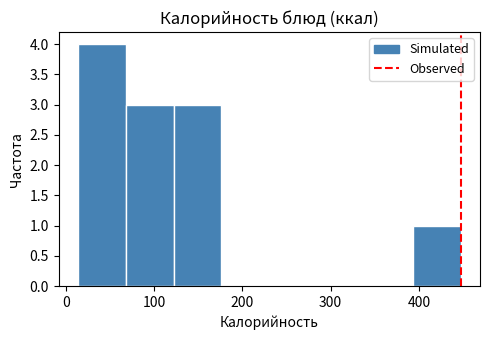

Reading left to right, transcribe this chart: for each bar, give the range it covers on the x-axis and its height. Neither the bar edges nor the heights are printed on the chart, so give them approximately, as read against the axes.

10 to 70: 4
70 to 120: 3
120 to 180: 3
180 to 230: 0
230 to 280: 0
280 to 340: 0
340 to 390: 0
390 to 450: 1